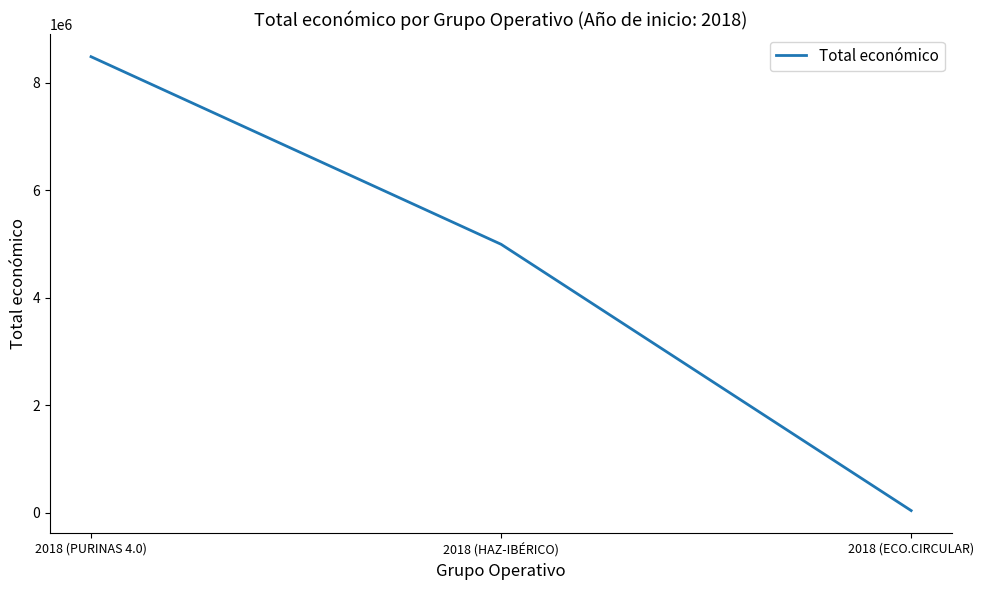

Rank the categories by value from lowest to highest.

2018 (ECO.CIRCULAR), 2018 (HAZ-IBÉRICO), 2018 (PURINAS 4.0)